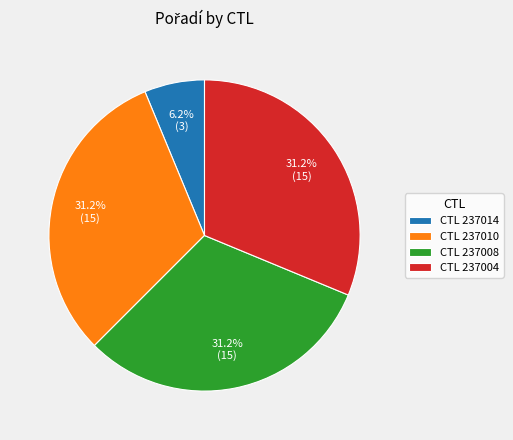

Is CTL 237004 the majority of the pie?

No